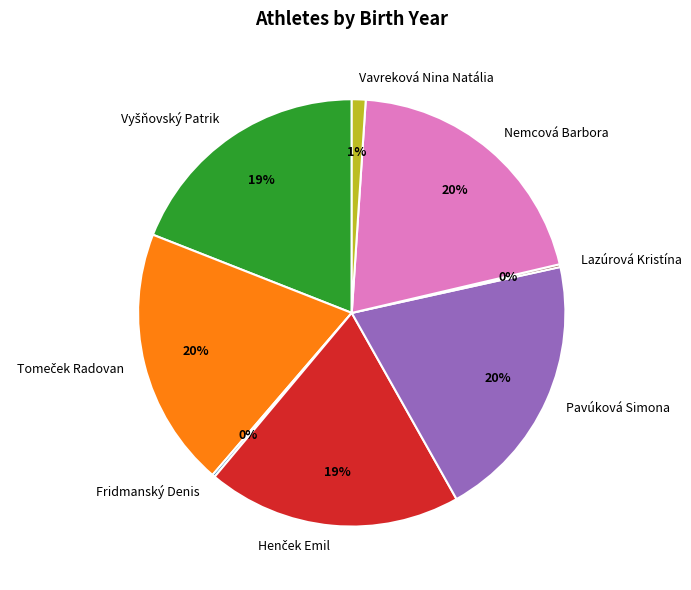

True or false: Pavúková Simona accounts for 20% of the total.

True